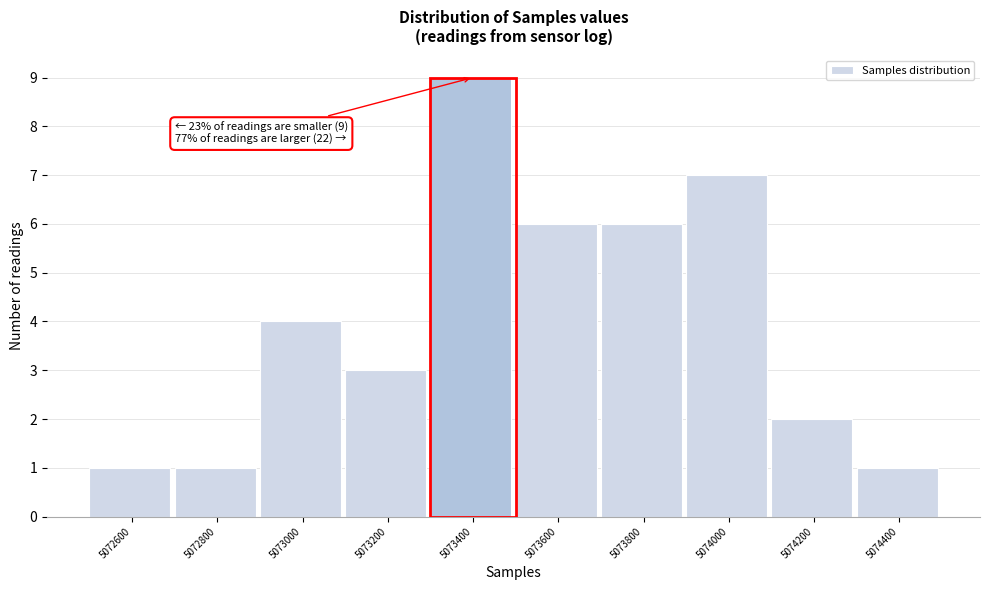

Reading left to right, extract all data points from this chart.

5072600=1	5072800=1	5073000=4	5073200=3	5073400=9	5073600=6	5073800=6	5074000=7	5074200=2	5074400=1